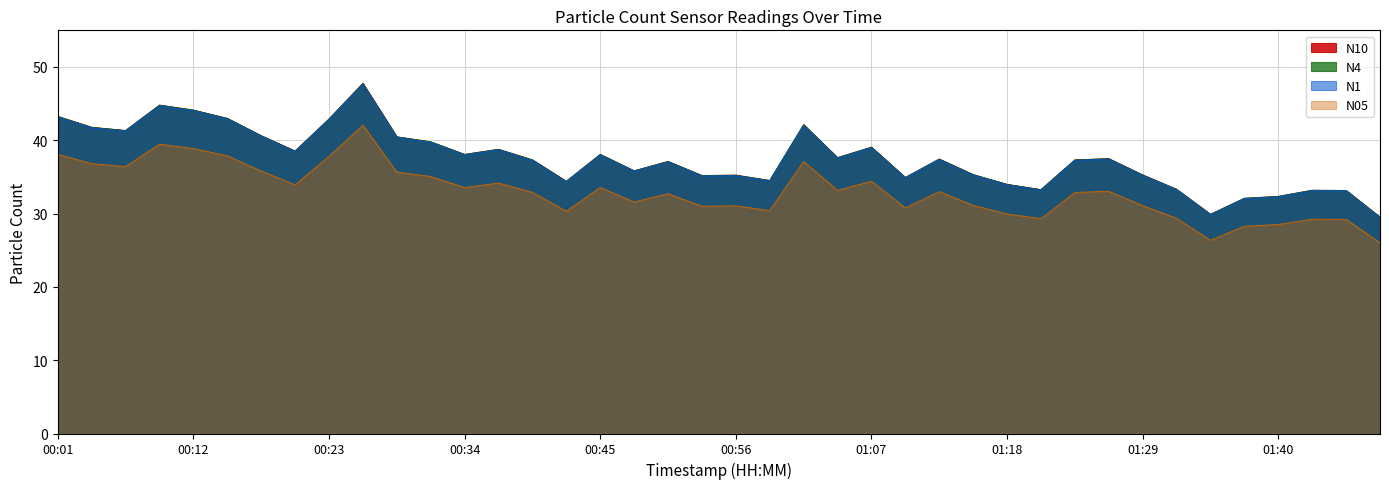

Which series has the largest total across all categories?

N10